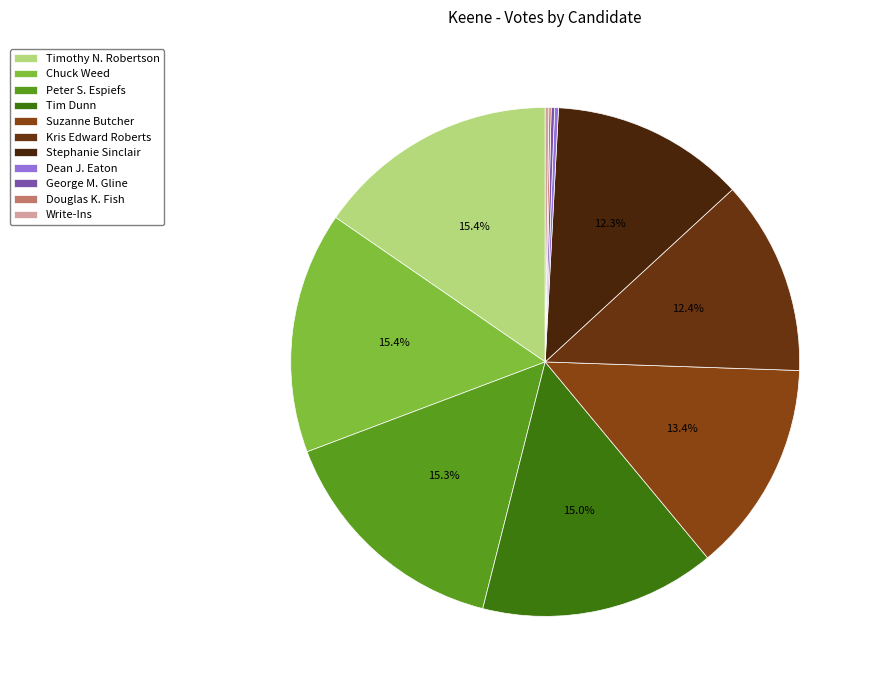

Which category has the smallest portion of the pie?

Douglas K. Fish